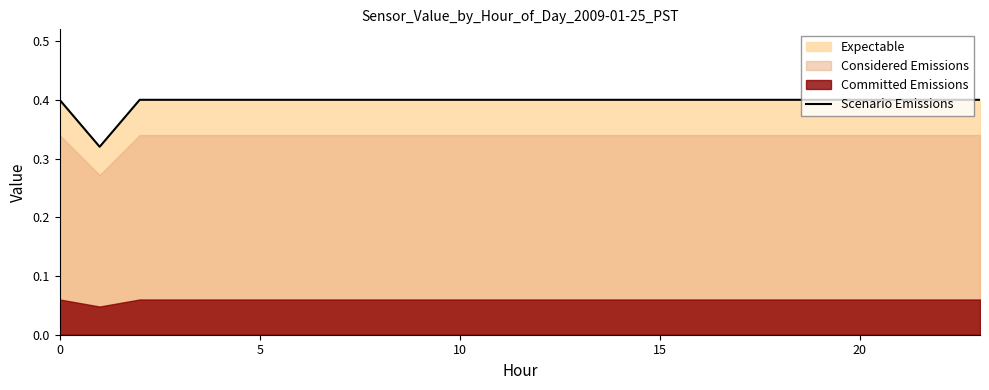

What is the difference between the maximum and minimum values?

0.1